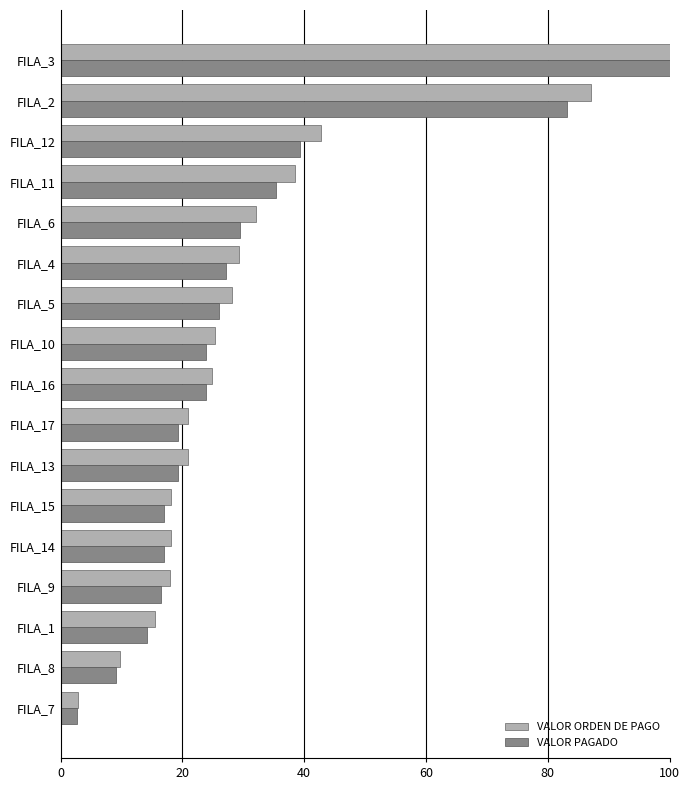

The VALOR ORDEN DE PAGO series shows 25.3 at FILA_10. True or false?

True